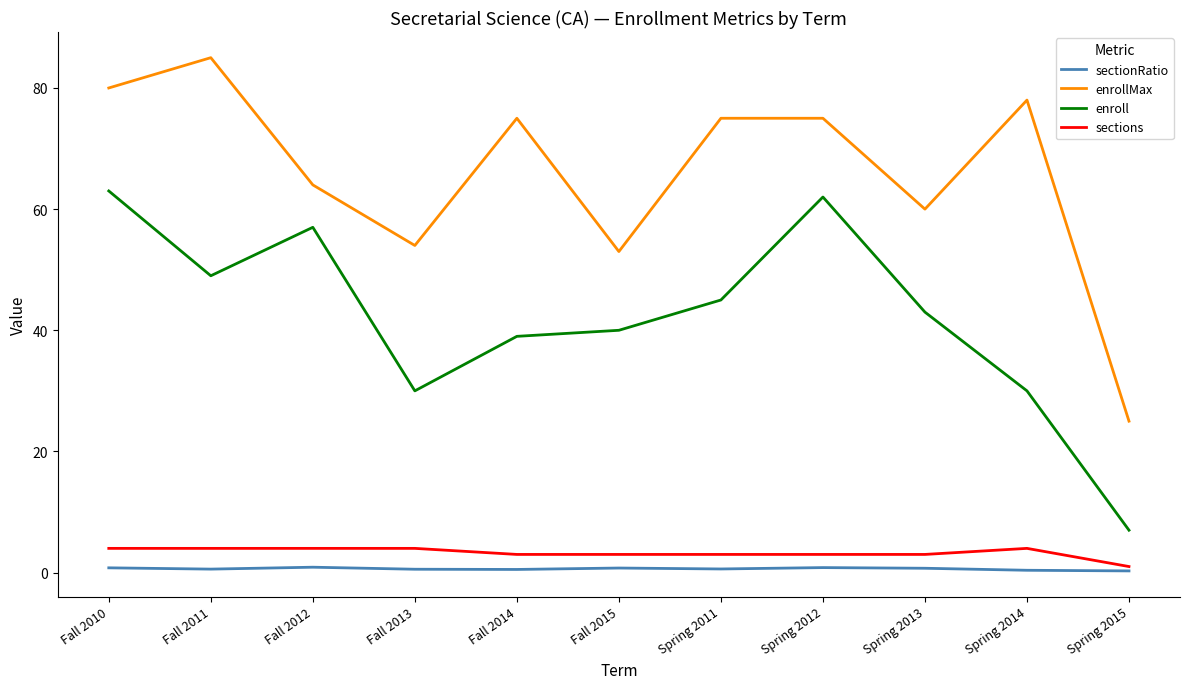

The enroll series shows 7.0 at Spring 2015. True or false?

True